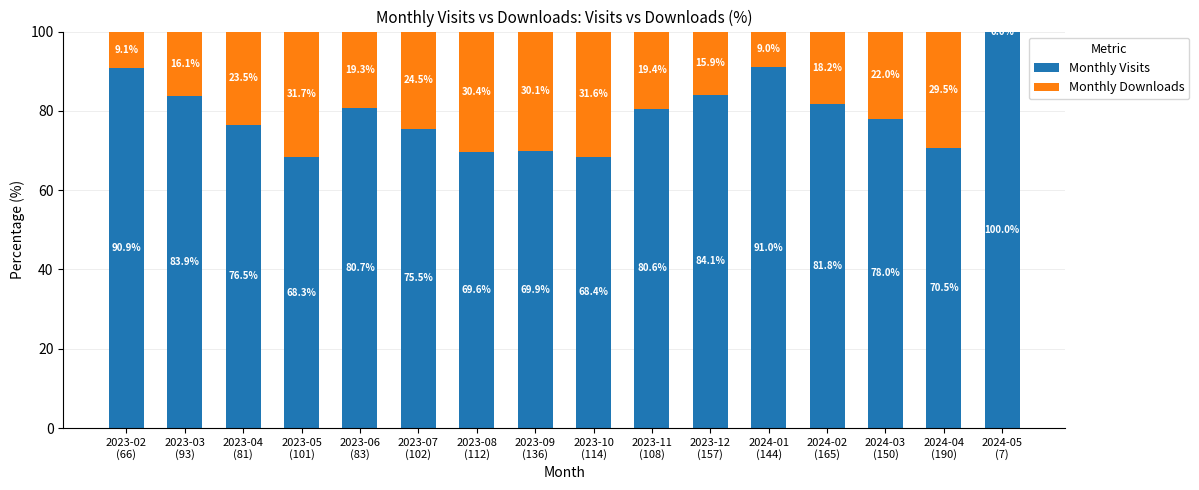

What is the sum of all Monthly Visits values?

1269.7